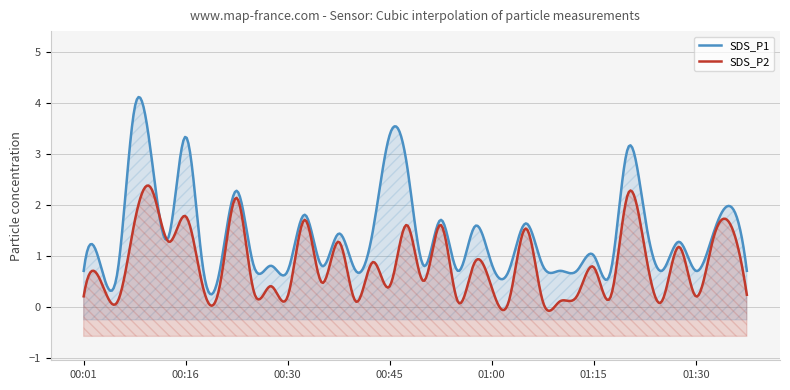

At which category does SDS_P2 reach its first local peak?

00:03